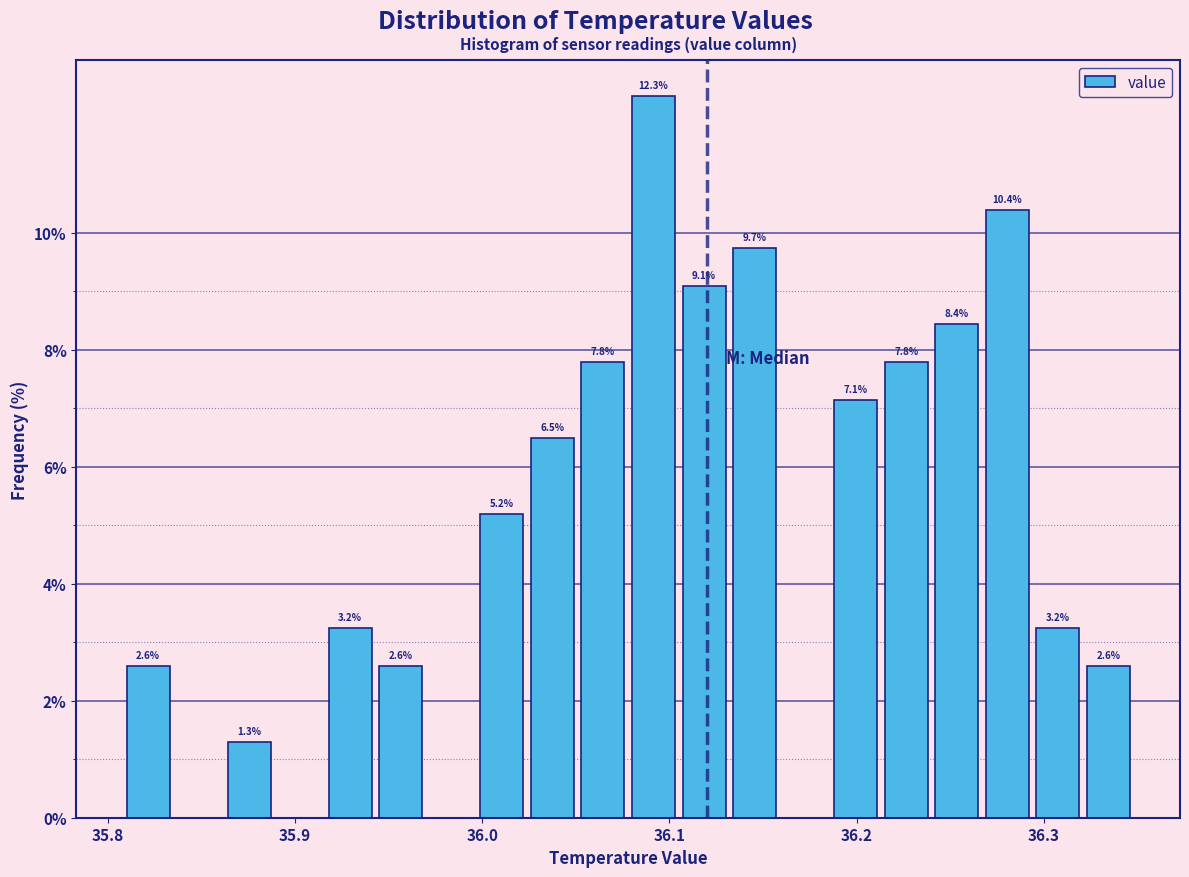

Around what value on the x-axis is the tallest bar? Give the approximate position of its centre, as read against the axis.

36.09